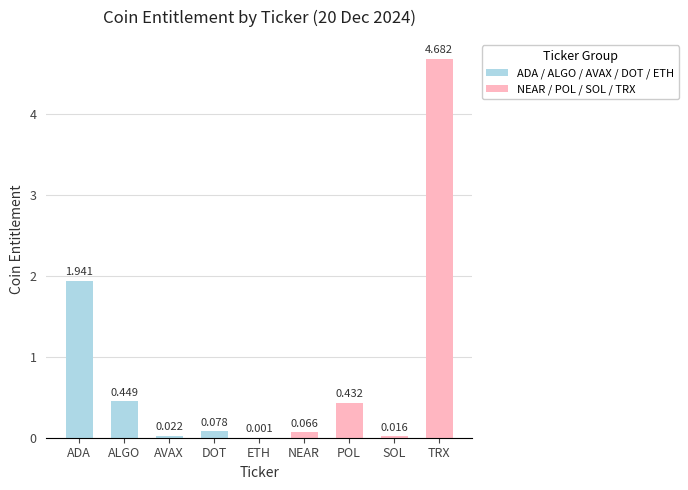

Between SOL and NEAR, which is larger?

NEAR